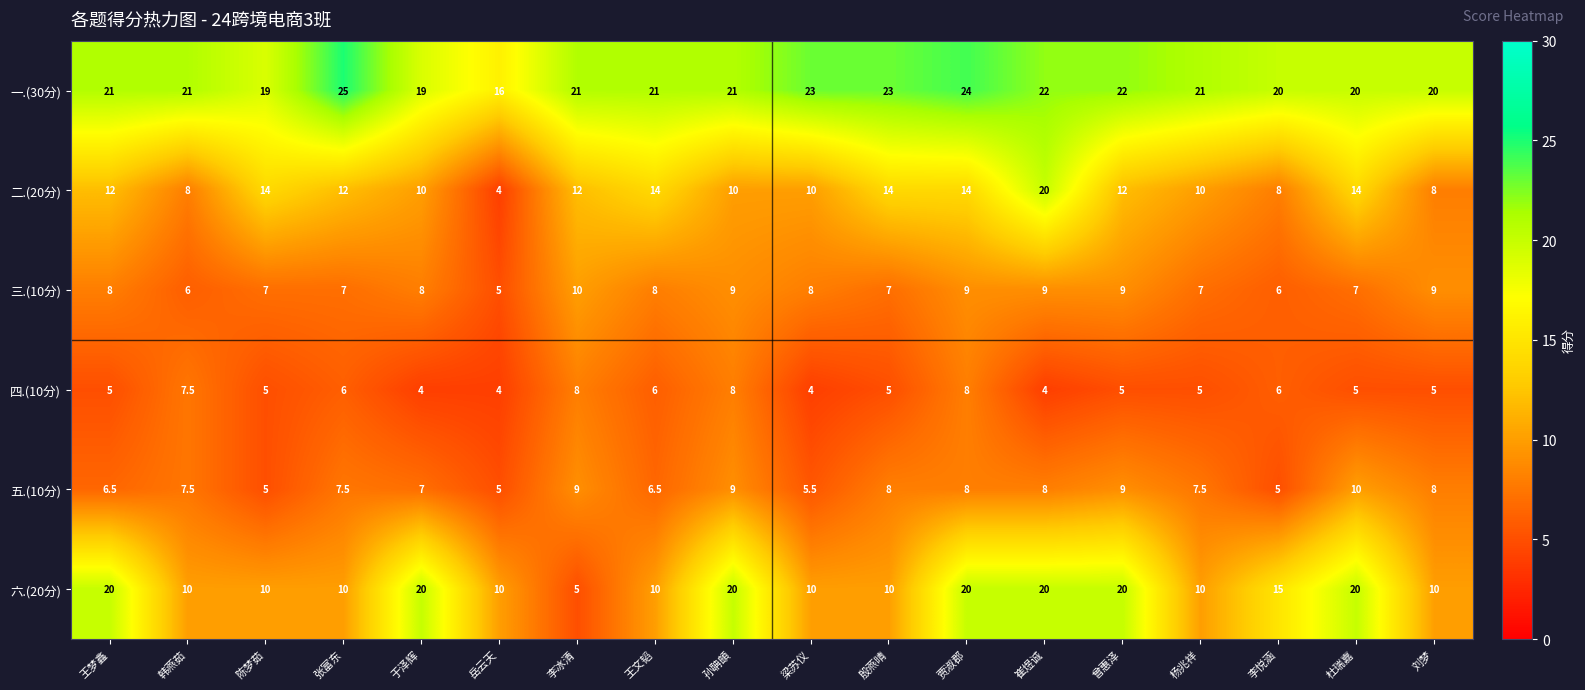

What is the smallest value displayed?

4.0